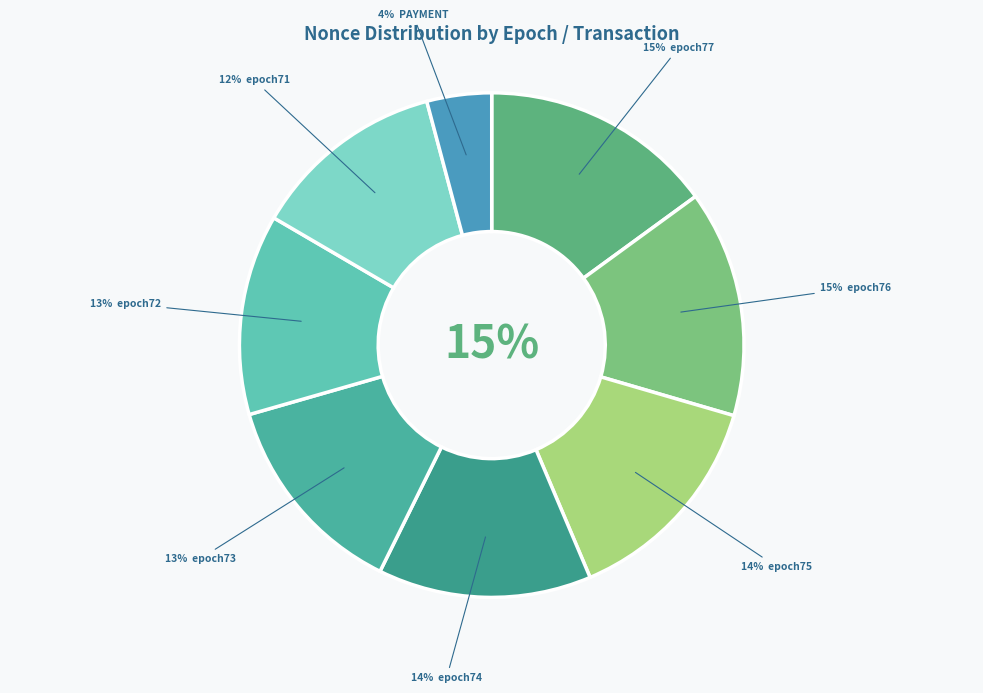

What is the largest slice in the pie chart?

epoch77 (355760)